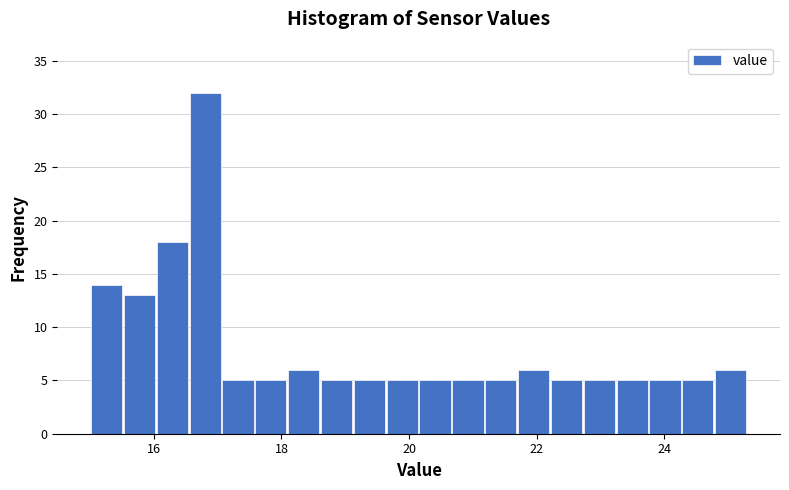

Read against the x-axis, roughly where is the centre of the tallest bar?

16.8